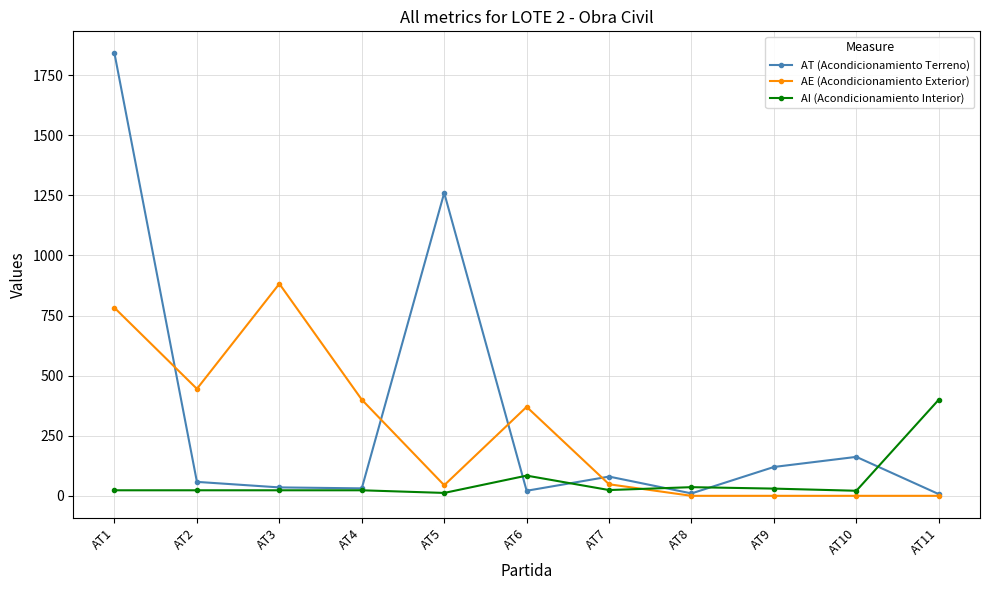

After their last crossing, which series has the higher values: AI (Acondicionamiento Interior) or AE (Acondicionamiento Exterior)?

AI (Acondicionamiento Interior)